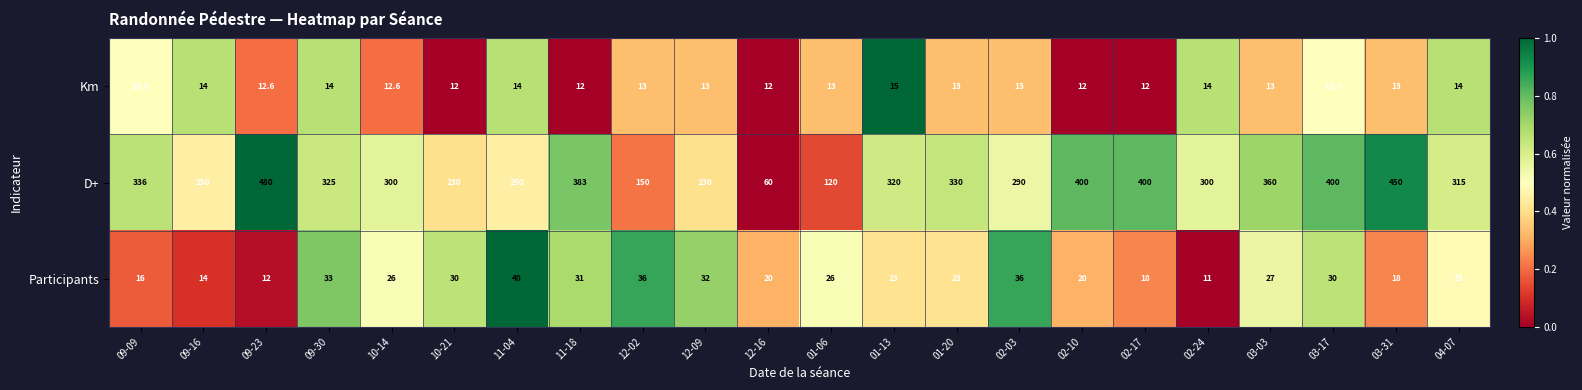

Which series has the widest spread of values?

D+